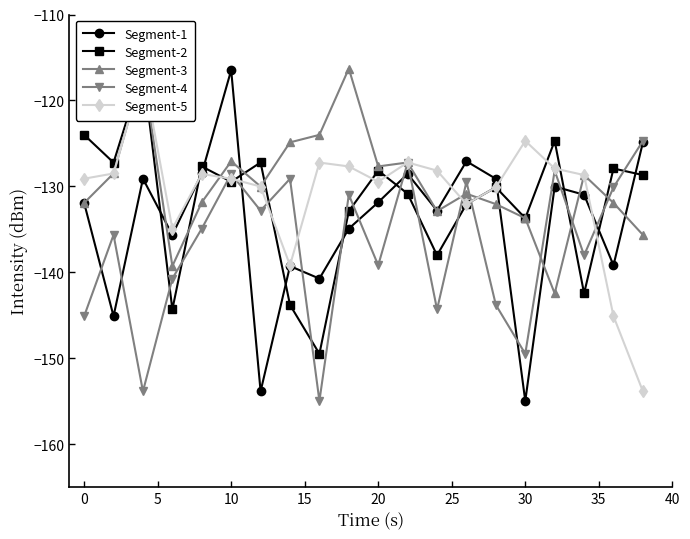

What is the lowest value of the Segment-3 series?

-142.5